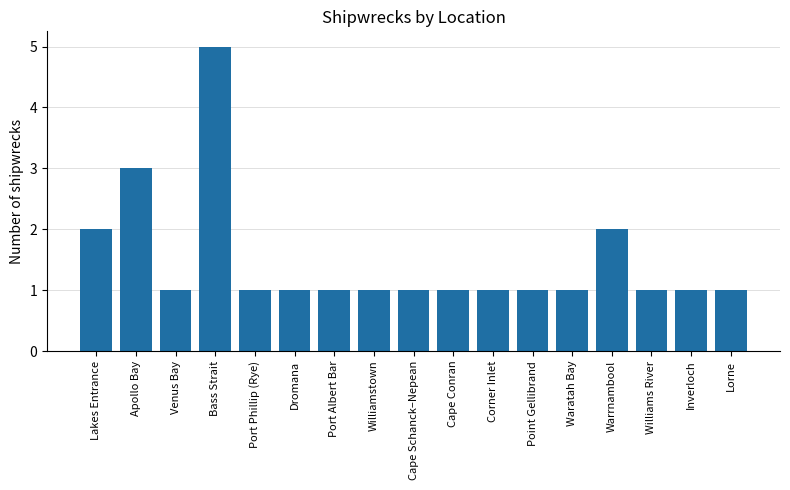

What is the greatest value displayed?

5